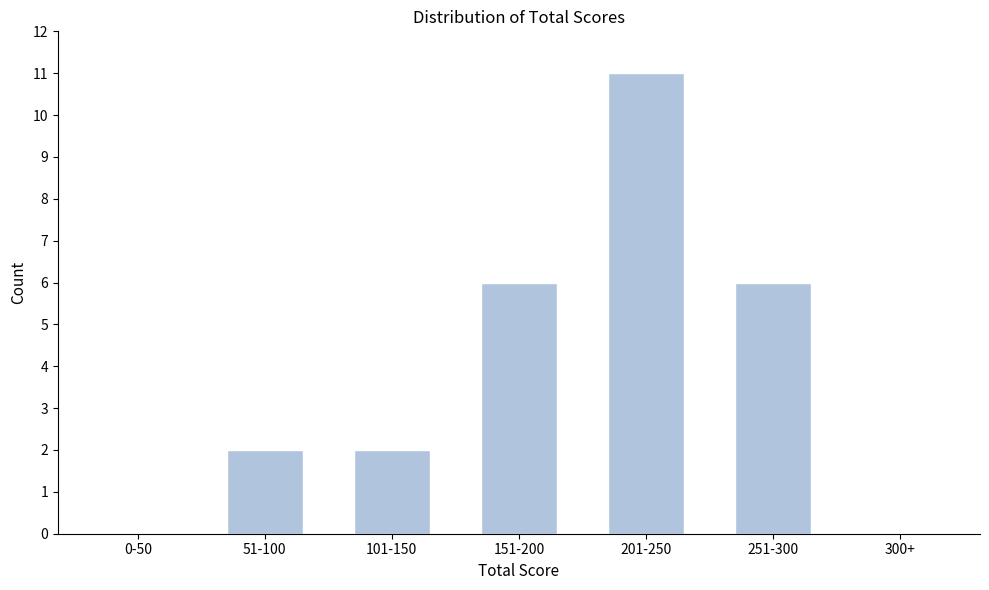

Reading left to right, transcribe all the data shown in this chart.

0-50=0	51-100=2	101-150=2	151-200=6	201-250=11	251-300=6	300+=0